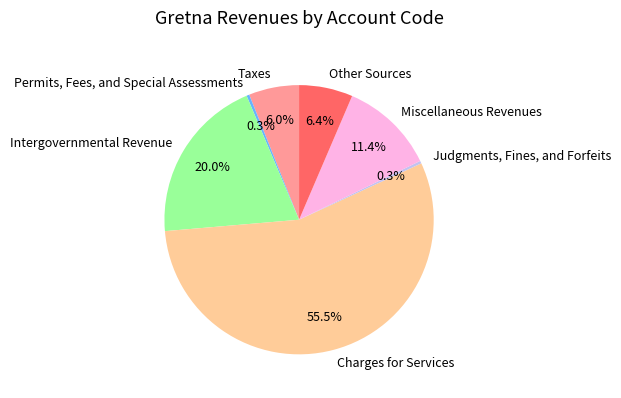

Is the sum of Miscellaneous Revenues and Other Sources greater than half?

No